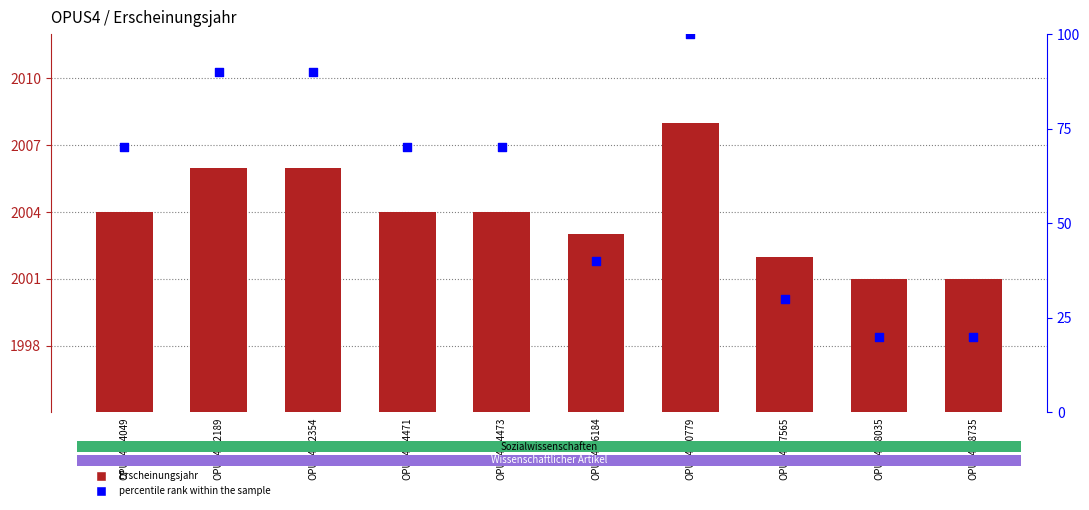

At how many categories does at least one series exceed 1790?

10